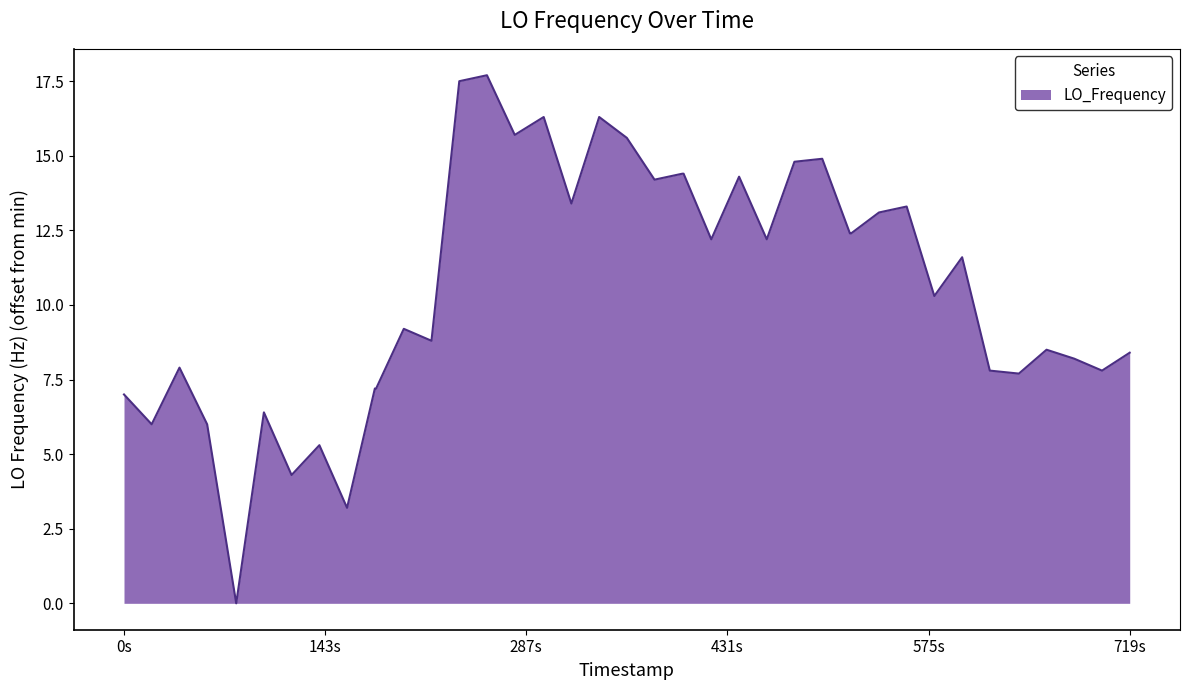

What is the greatest value displayed?

17.7